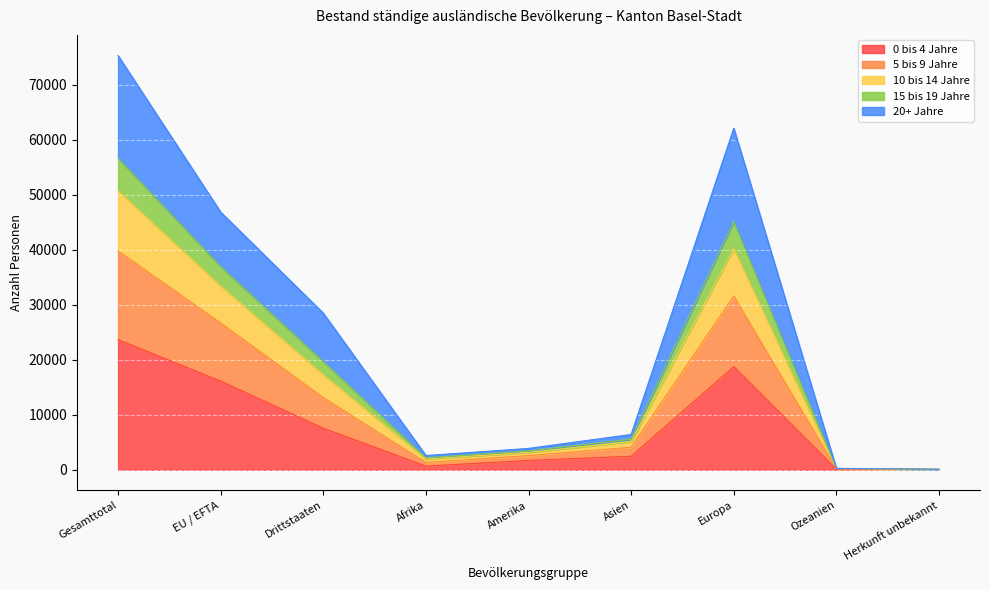

What is the approximate value of 0 bis 4 Jahre at Afrika?

652